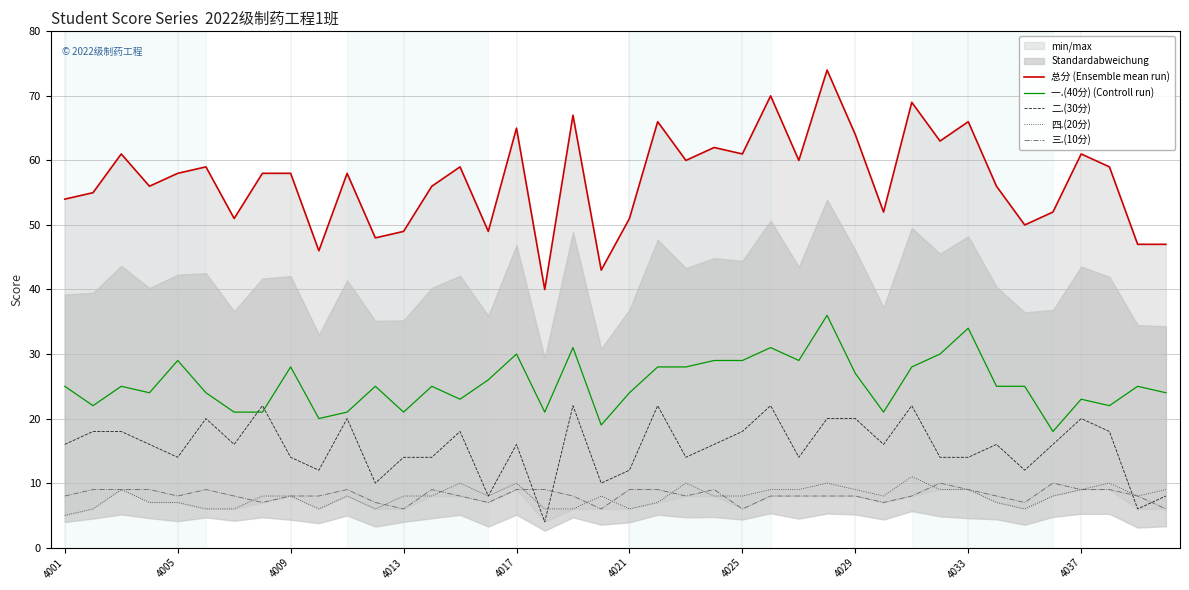

True or false: 一.(40分) (Controll run) and 三.(10分) intersect in this chart.

False